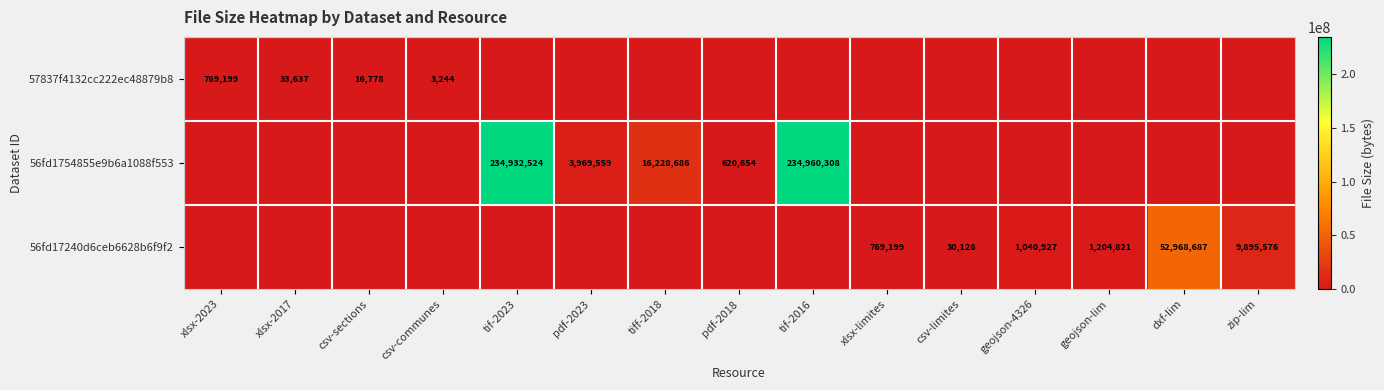

What is the difference between the 57837f4132cc222ec48879b8 values at csv-communes and csv-sections?

13534